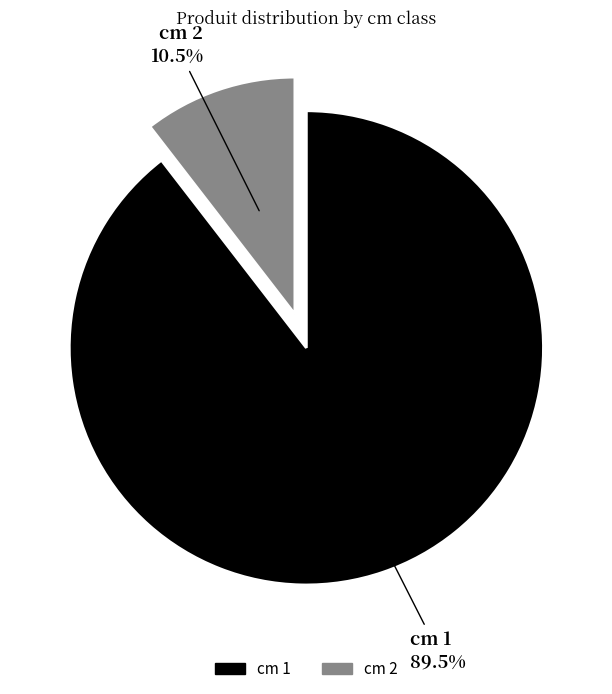

Rank the categories by value from highest to lowest.

cm 1, cm 2